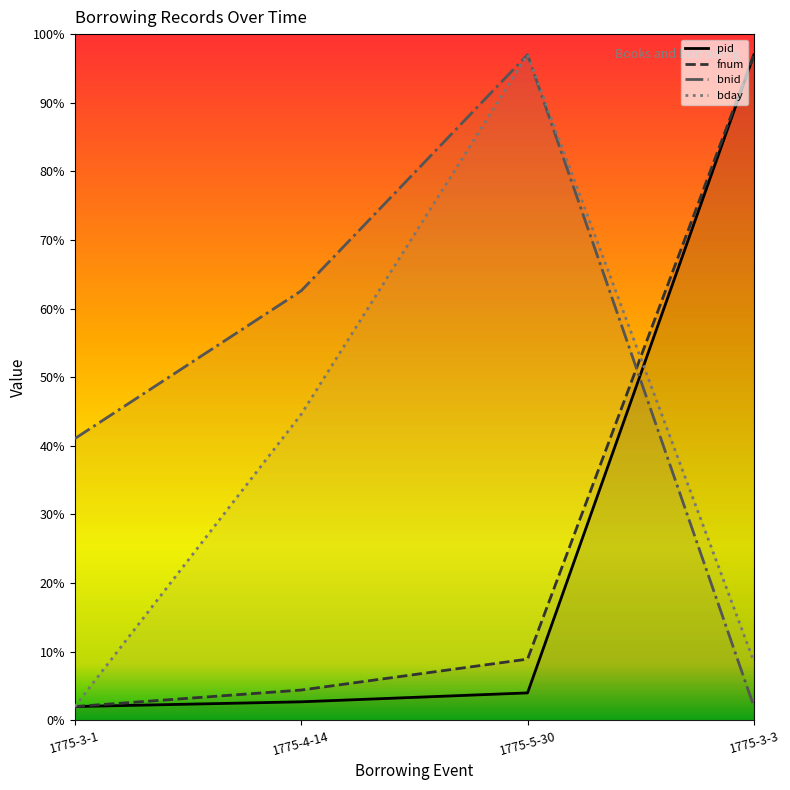

Is it true that bday equals 8.6 at 1775-3-3?

True